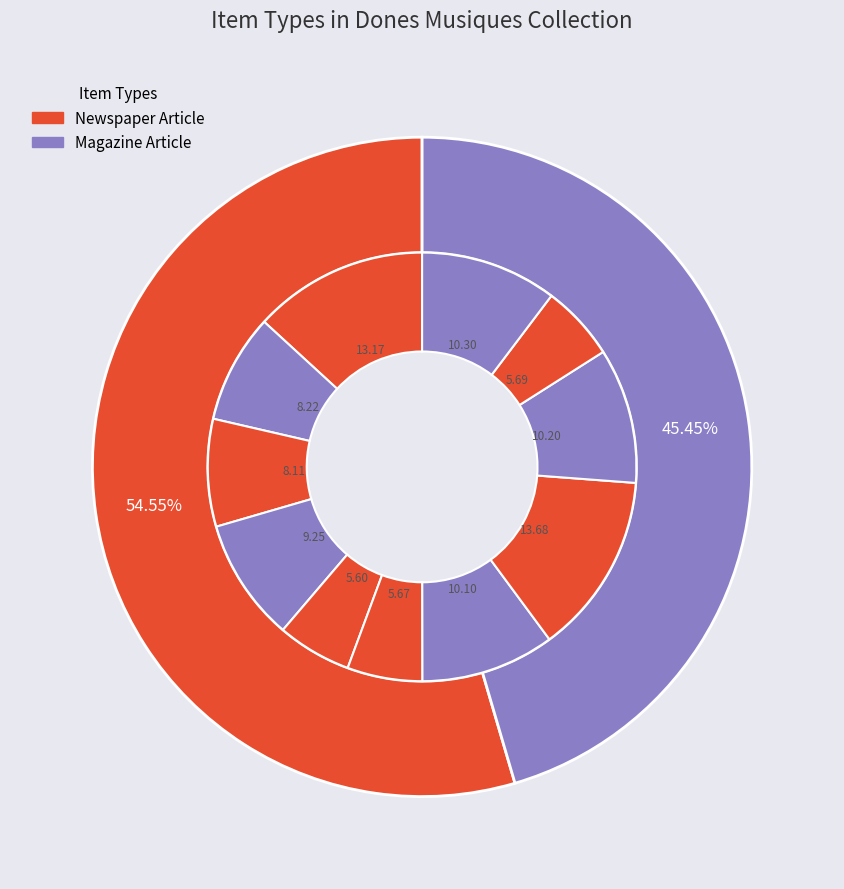

What is the smallest slice in the pie chart?

Magazine Article